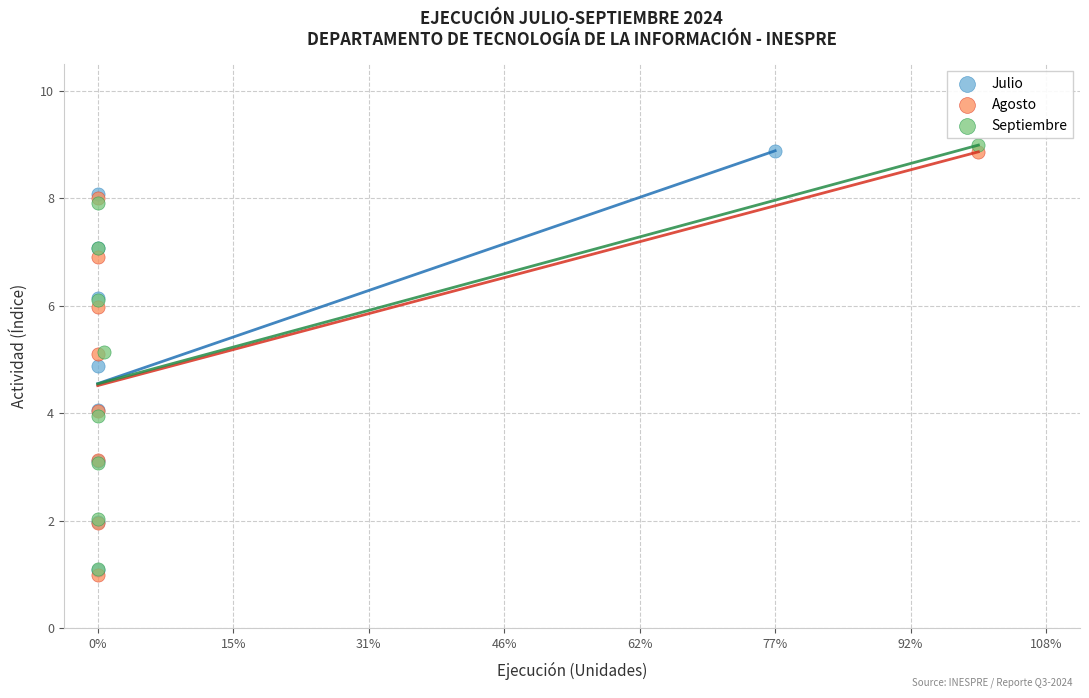

Which series has the largest Y range (max minus min)?

Septiembre